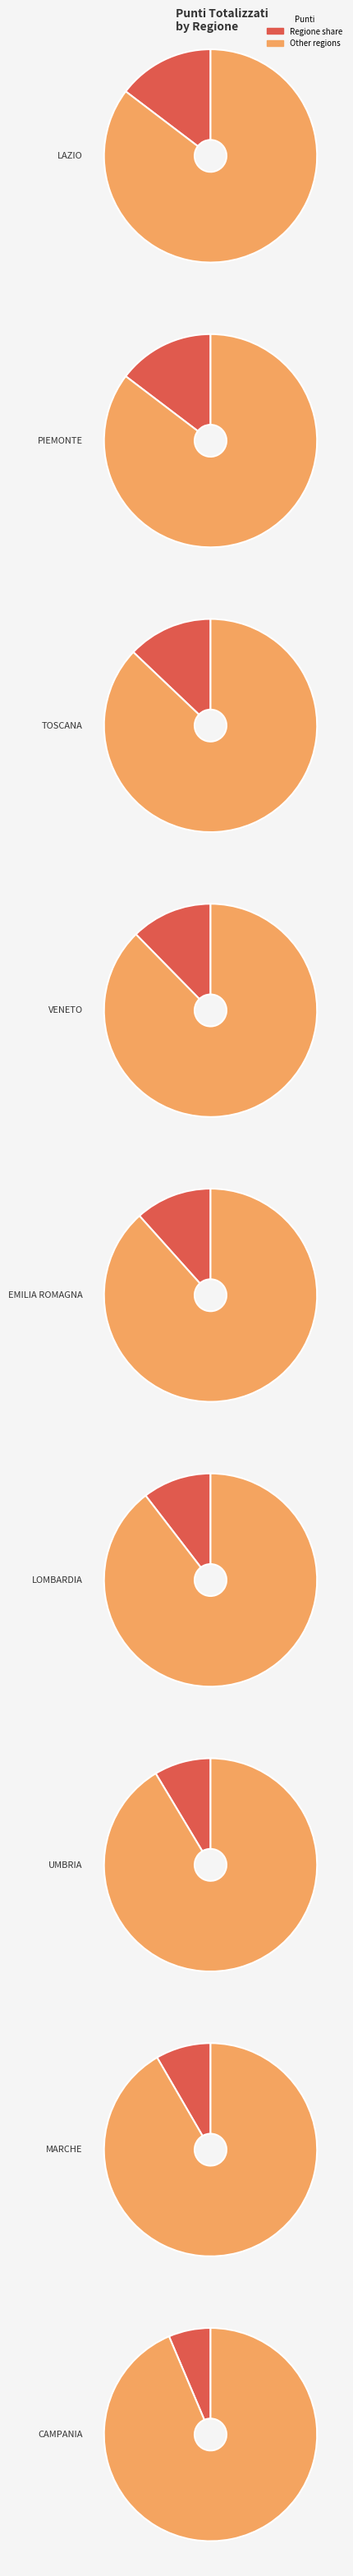

To the nearest percent, what is the average slice percentage?

11%